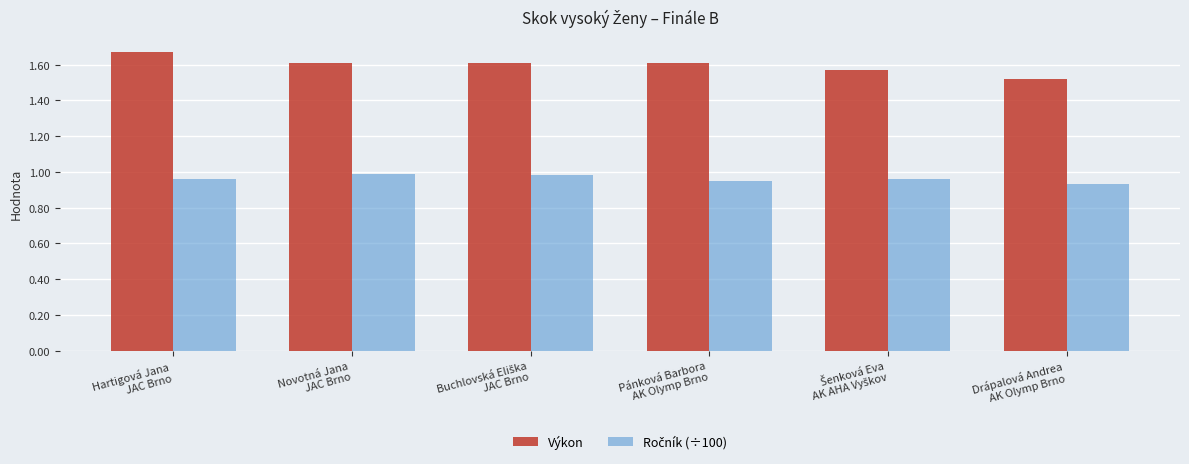

Which series has the largest total across all categories?

Výkon